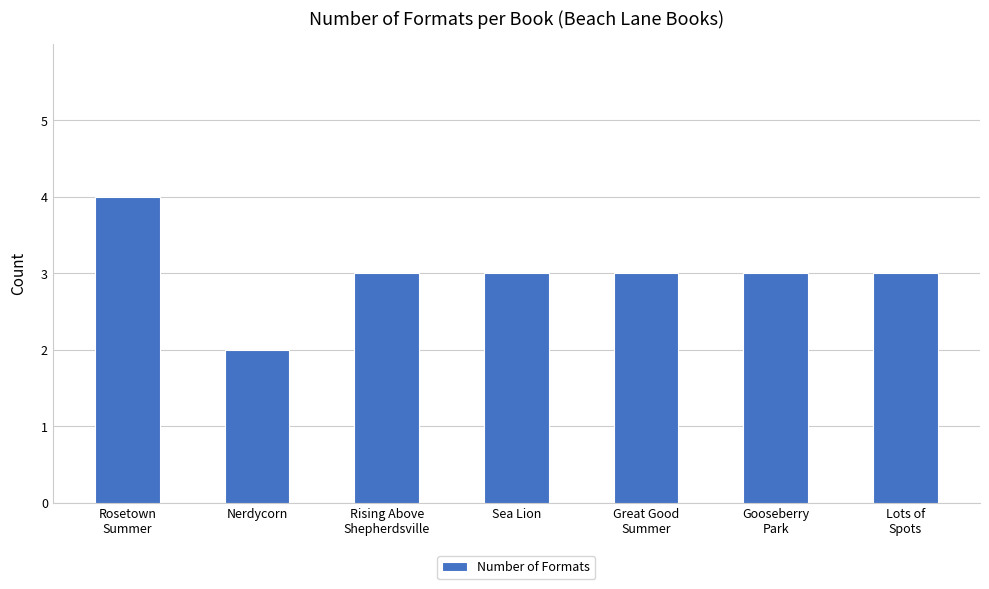

What is the label of the 1st bar from the right?

Lots of
Spots